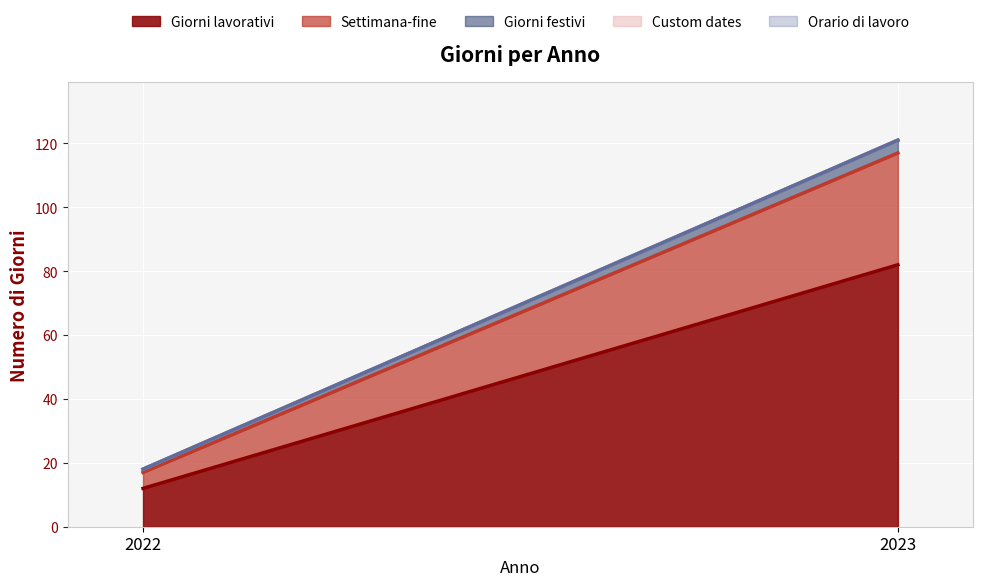

What is the sum of all Giorni festivi values?

5